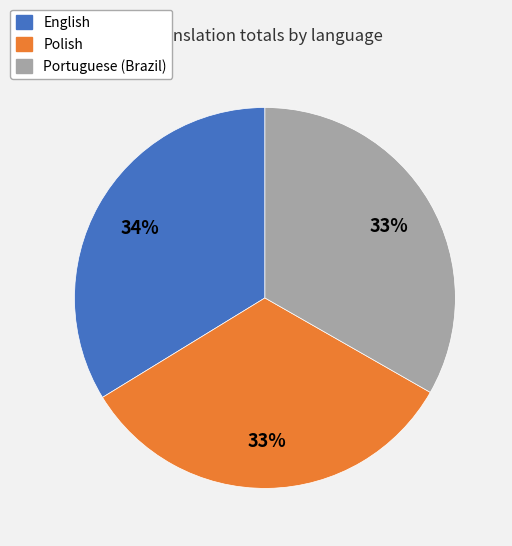

Is there any slice that represents more than half of the pie?

No